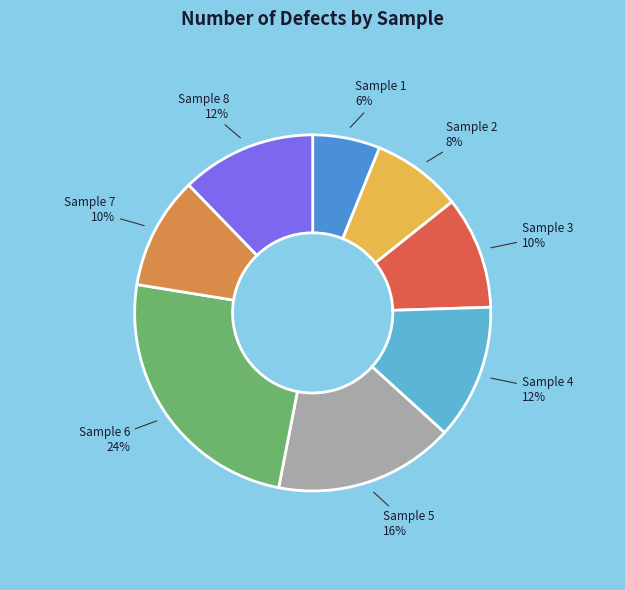

To the nearest percent, what is the difference between the largest and smallest slice percentages?

18%